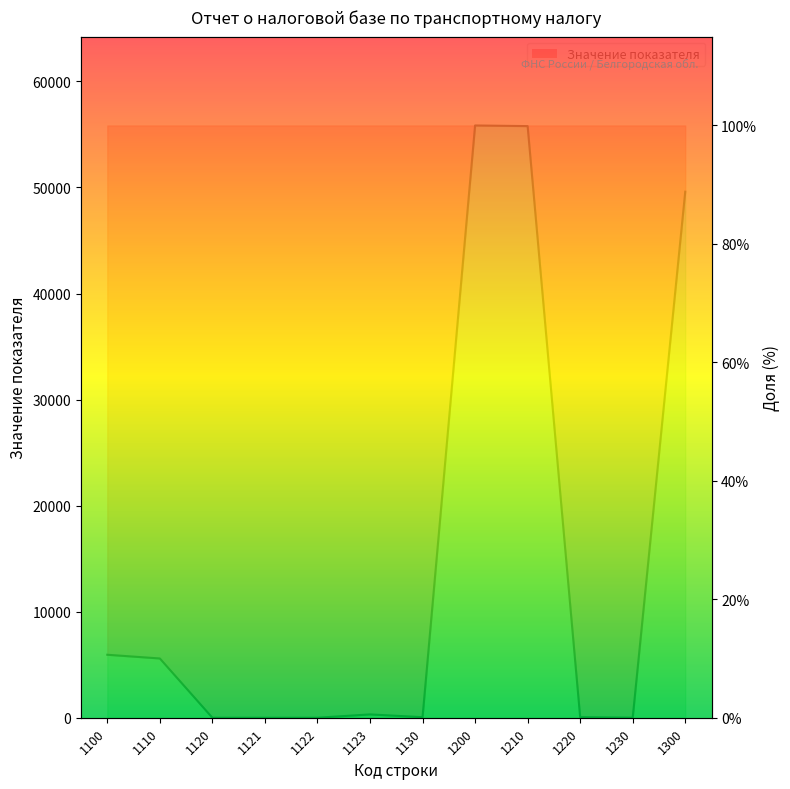

Where is the first local minimum?

1130